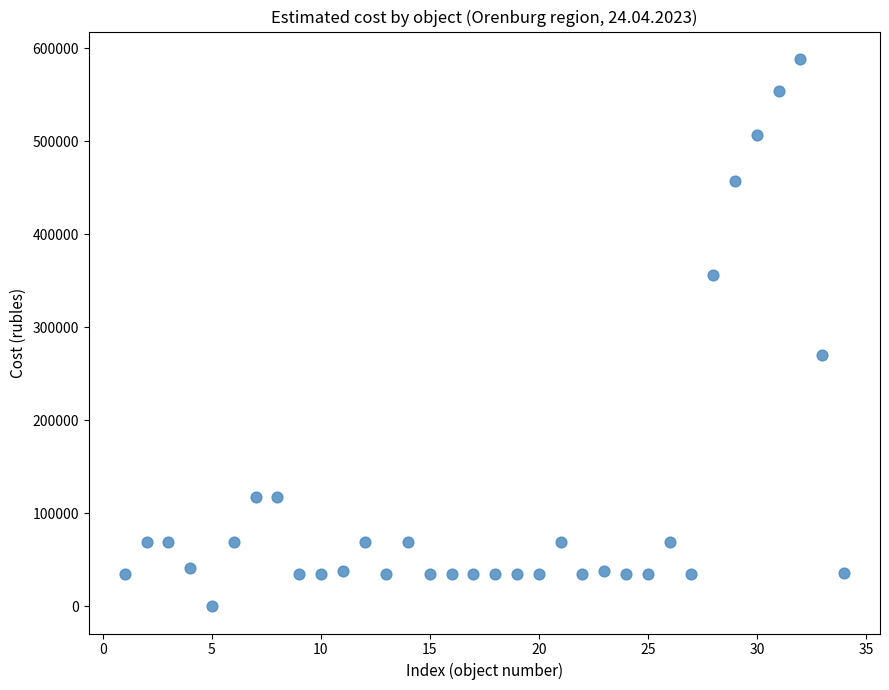

What is the range of Y values (max minus min)?

588458.7